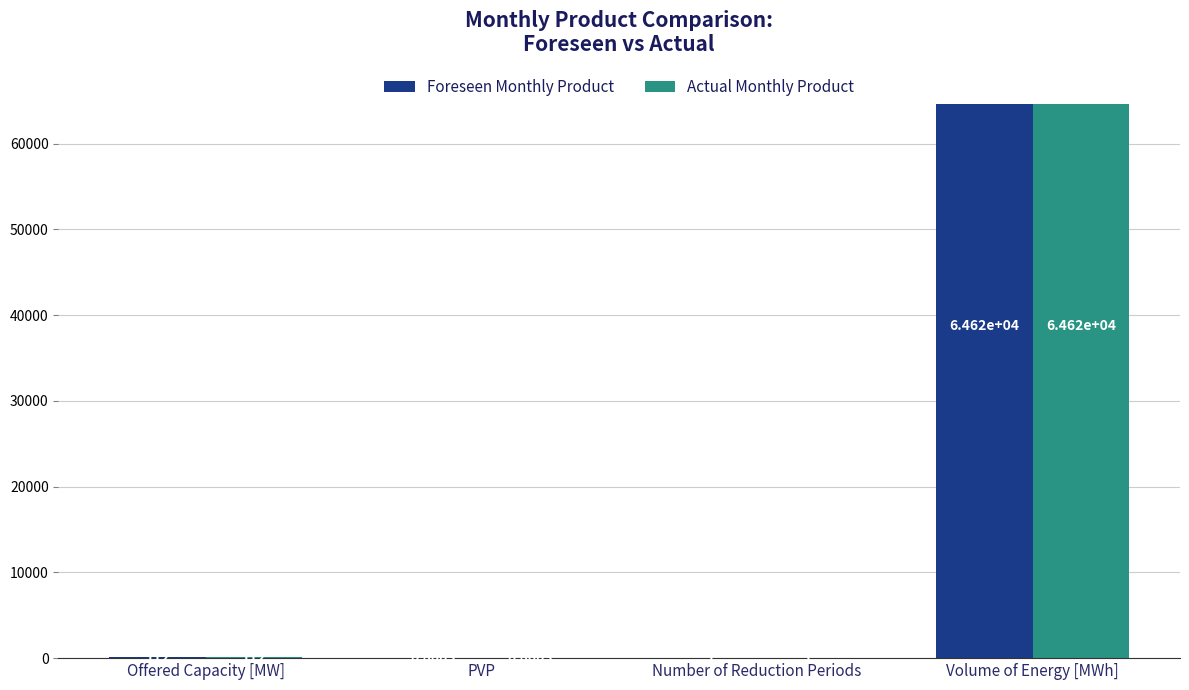

What is the total value across all series at Number of Reduction Periods?

10.0